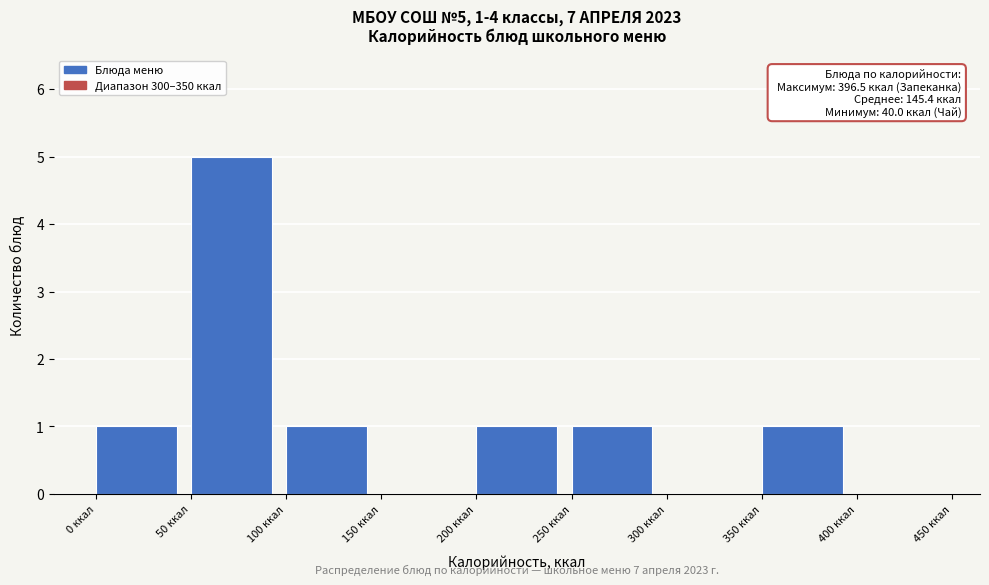

Over which range of the x-axis is the bar tallest?

50 to 100